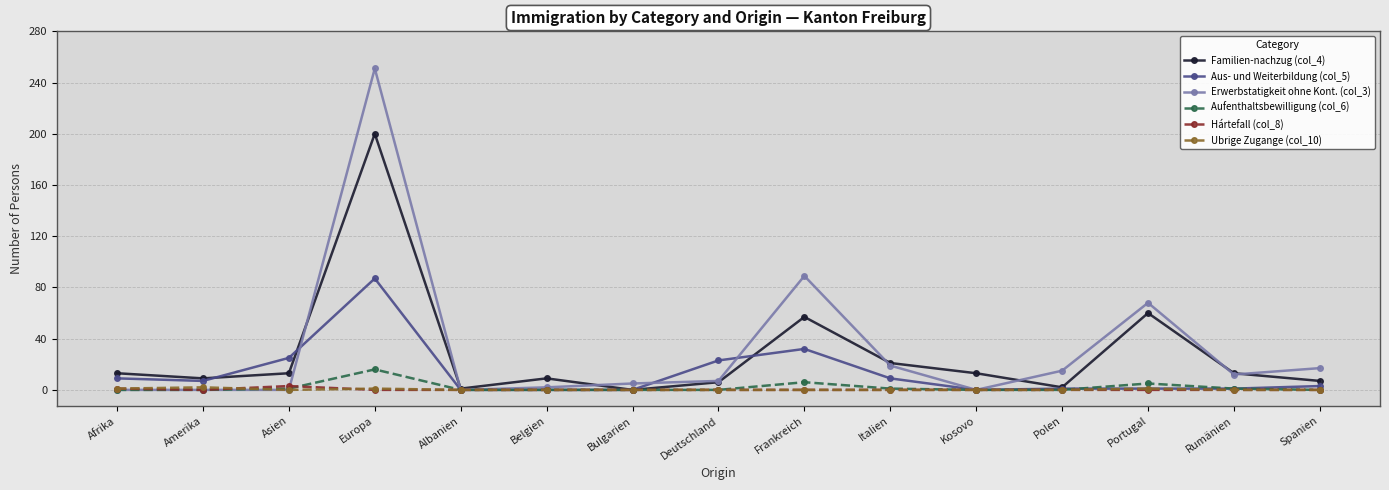

Where is Aufenthaltsbewilligung (col_6) nearest to the value 8?

Frankreich